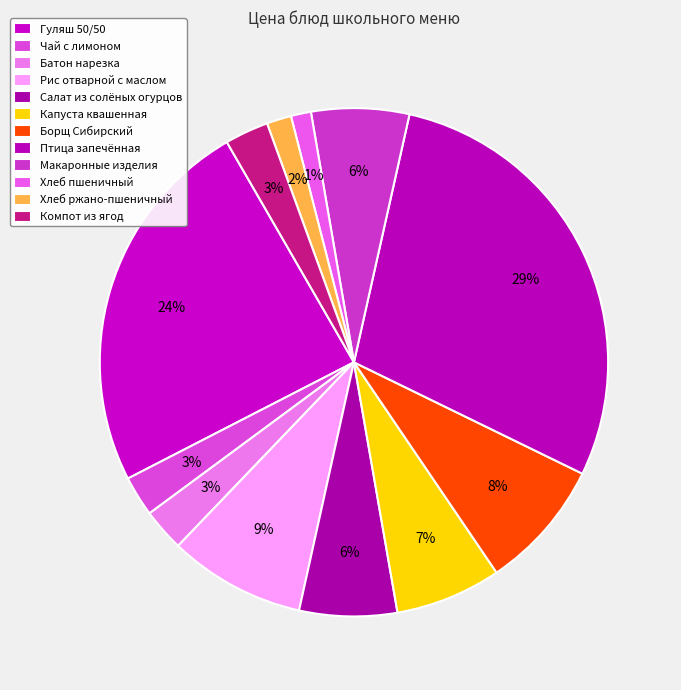

How many slices are in this pie chart?

12